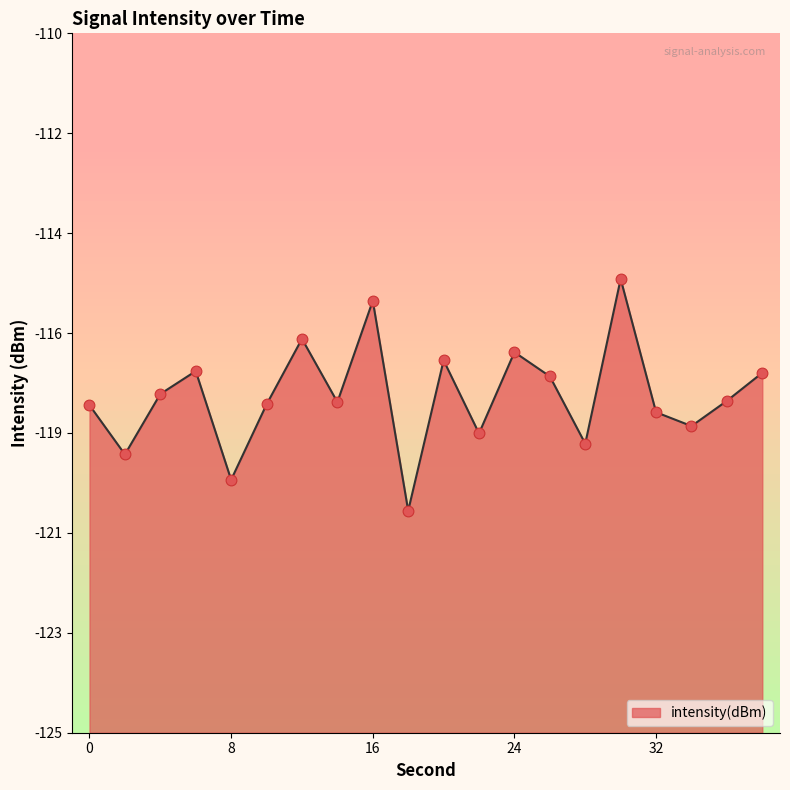

Which has a higher value, 20 or 12?

12